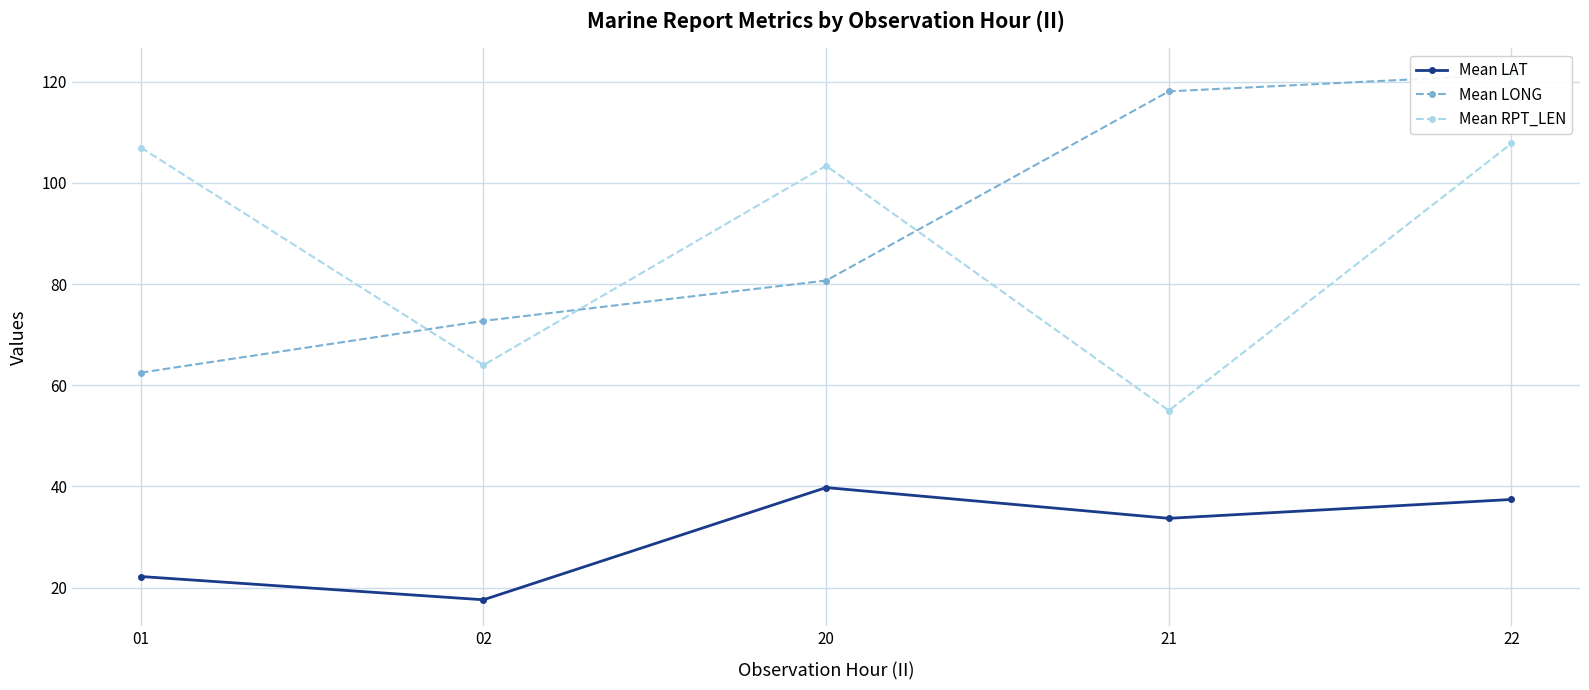

Which series has the largest total across all categories?

Mean LONG